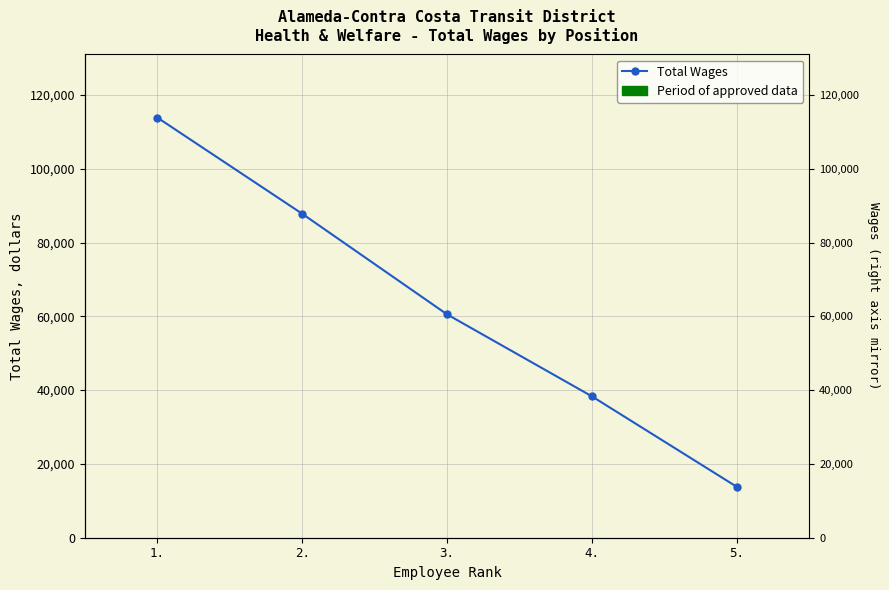

What is the maximum value shown in the chart?

113886